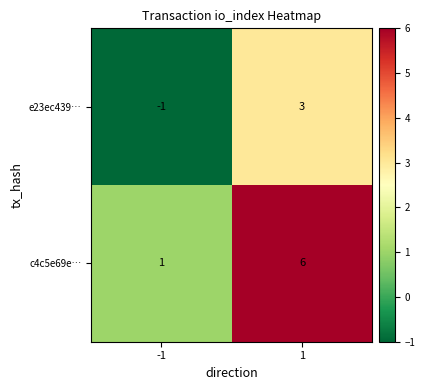

What is the difference between the maximum and minimum values in the c4c5e69e… series?

5